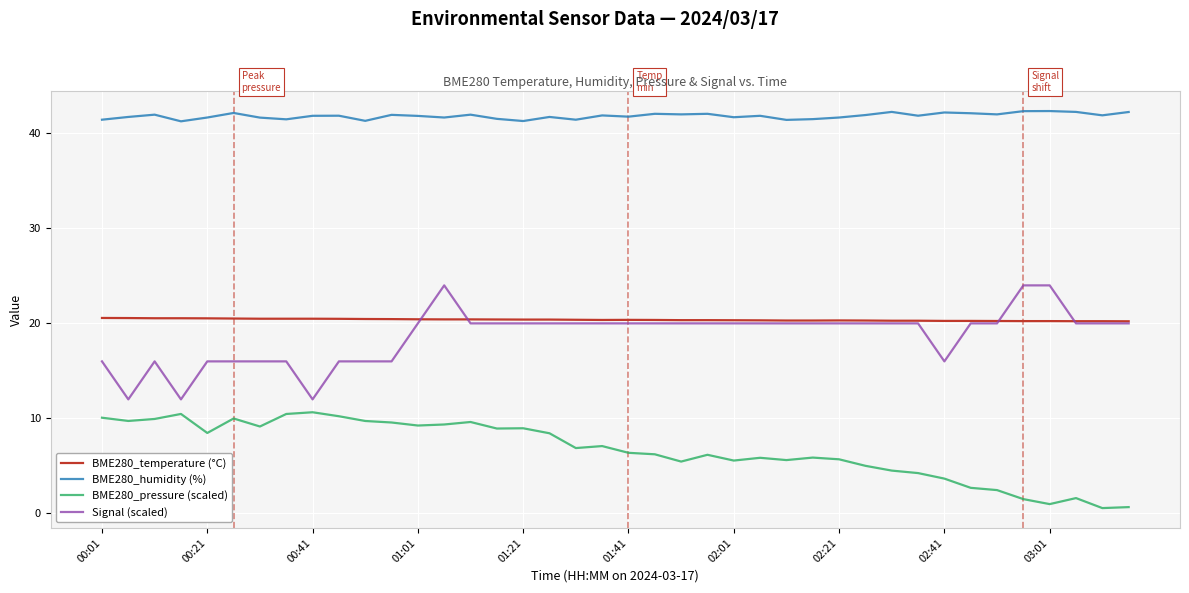

Rank the series by their maximum value, from lowest to highest.

BME280_pressure (scaled), BME280_temperature (°C), Signal (scaled), BME280_humidity (%)